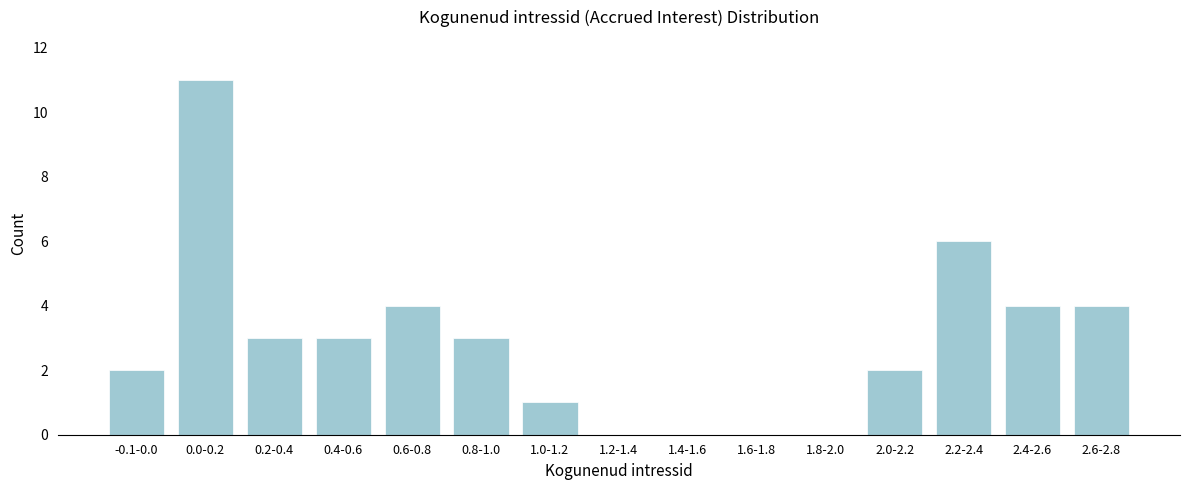

Reading left to right, list all the values displayed in this chart.

-0.1-0.0=2	0.0-0.2=11	0.2-0.4=3	0.4-0.6=3	0.6-0.8=4	0.8-1.0=3	1.0-1.2=1	1.2-1.4=0	1.4-1.6=0	1.6-1.8=0	1.8-2.0=0	2.0-2.2=2	2.2-2.4=6	2.4-2.6=4	2.6-2.8=4